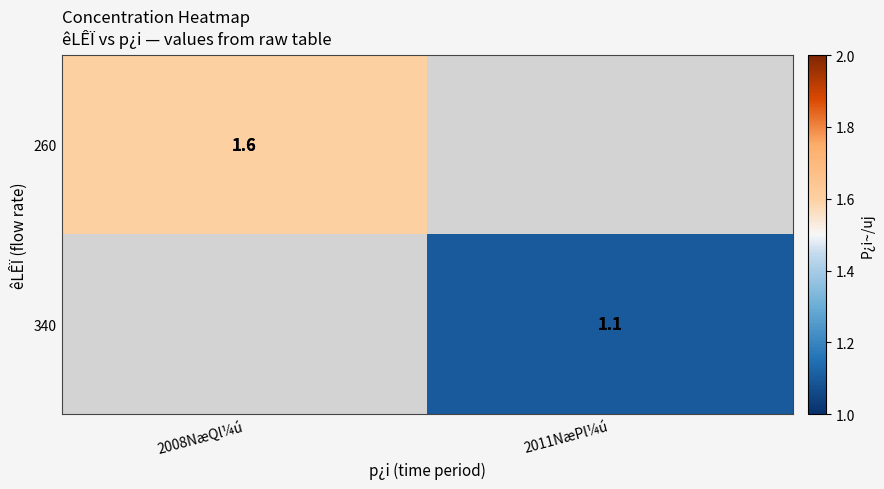

True or false: 260 has a value of 1.6 at 2008NæQl¼ú.

True